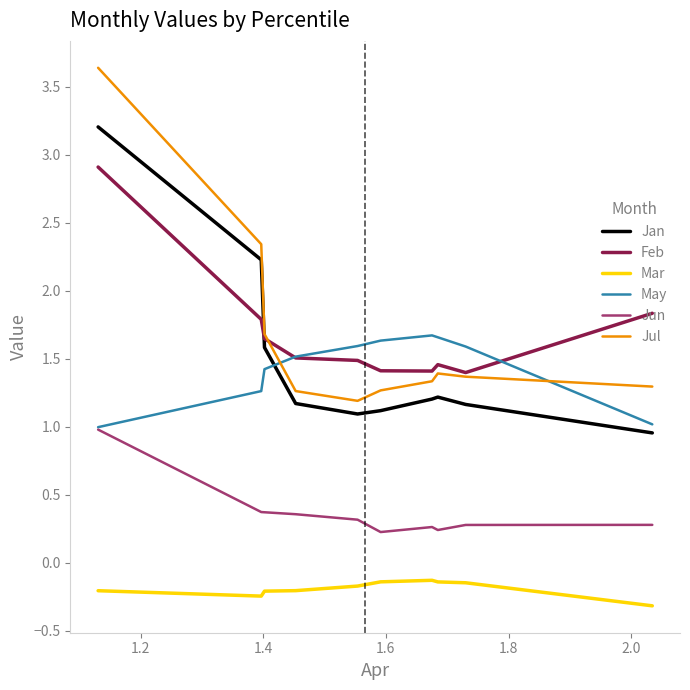

Which series has the widest spread of values?

Jul